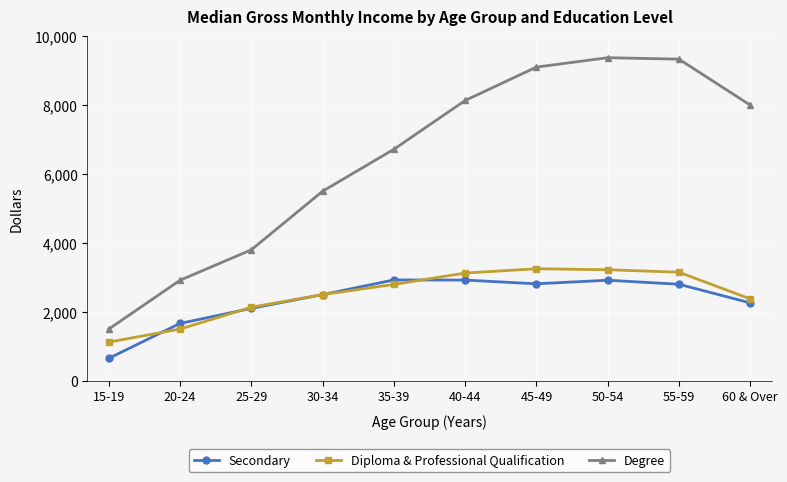

What is the value of the Diploma & Professional Qualification point at the 3rd from the left?

2133